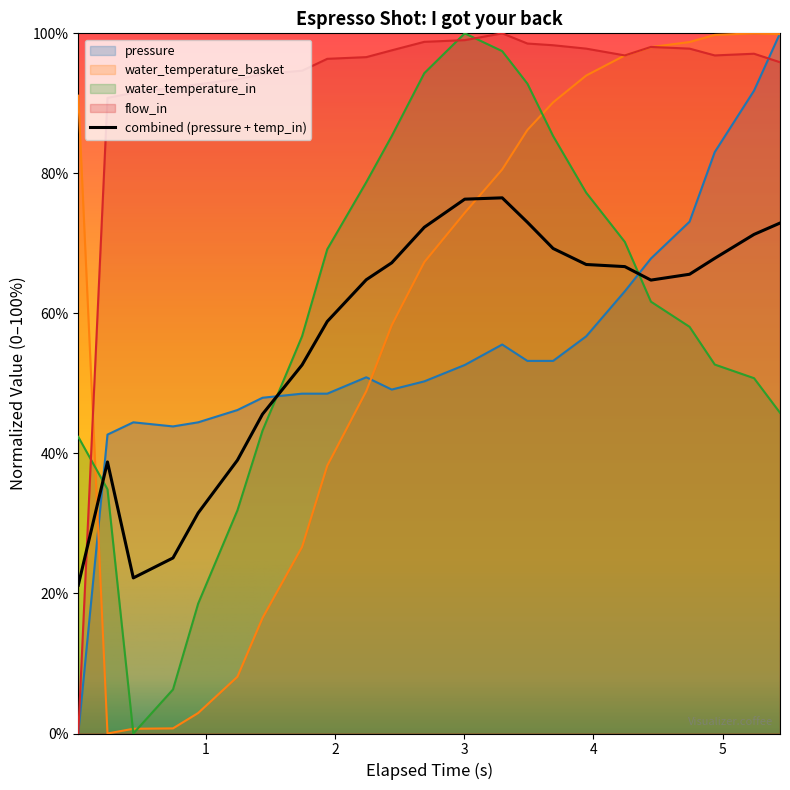

What is the maximum value for flow_in?

100.0